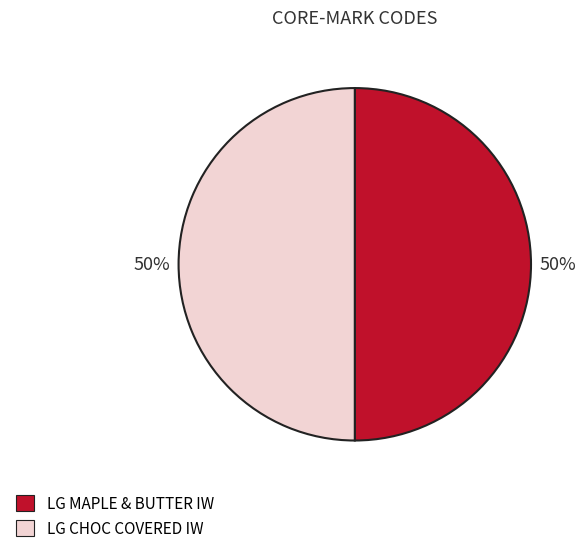

Approximately how many times larger is the value at LG CHOC COVERED IW compared to LG MAPLE & BUTTER IW?

1.0